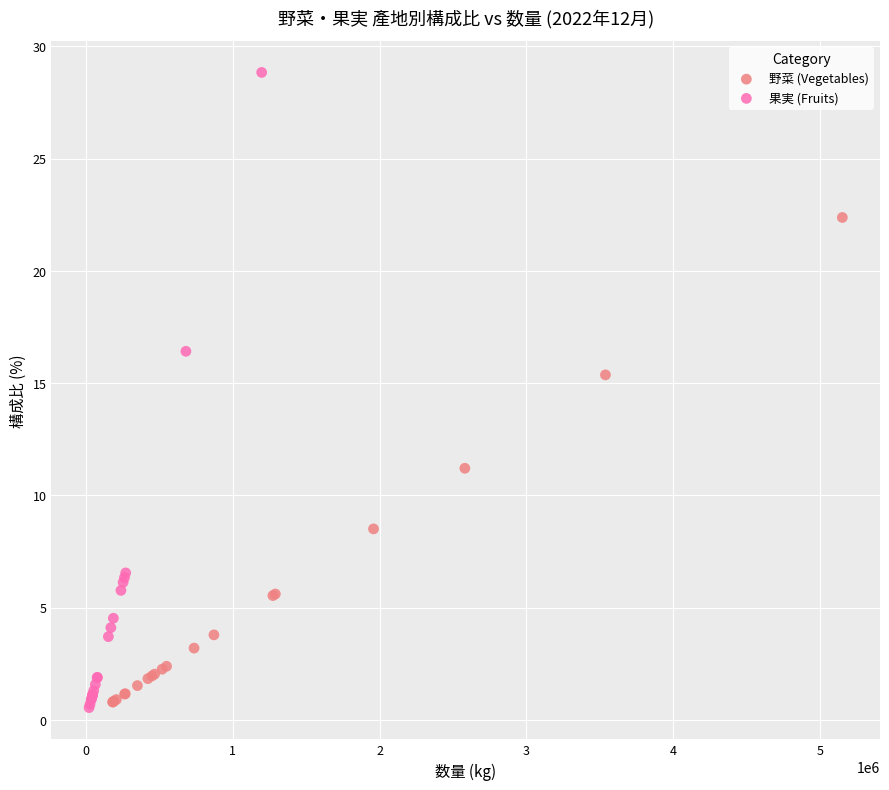

Which series has the widest spread of Y values?

果実 (Fruits)